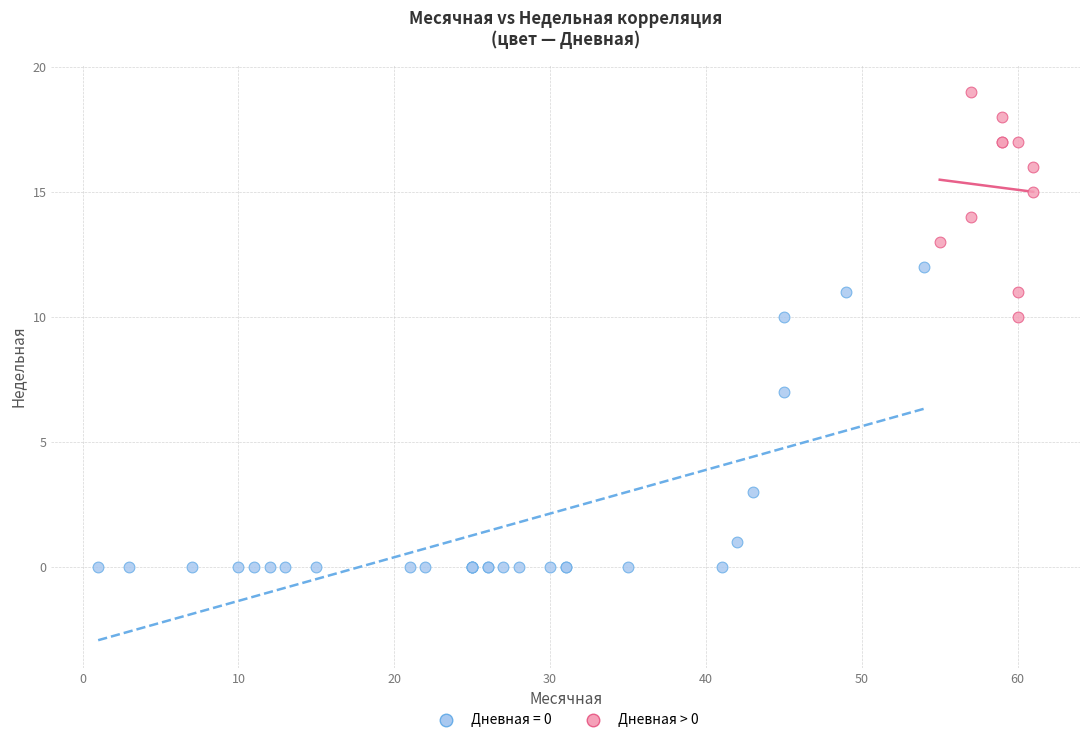

Which series contains the highest Y value?

Дневная > 0